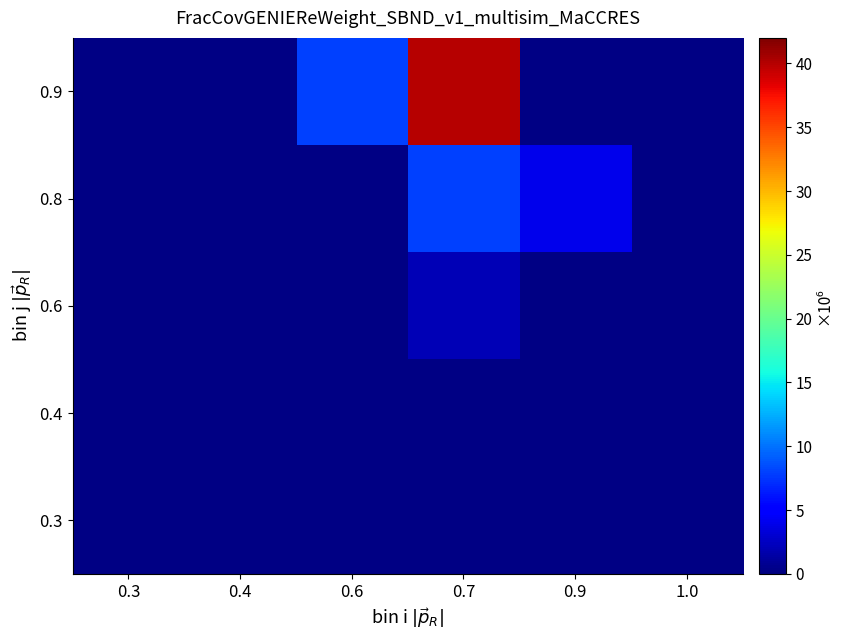

At which category does the chart reach its peak across all series?

0.7